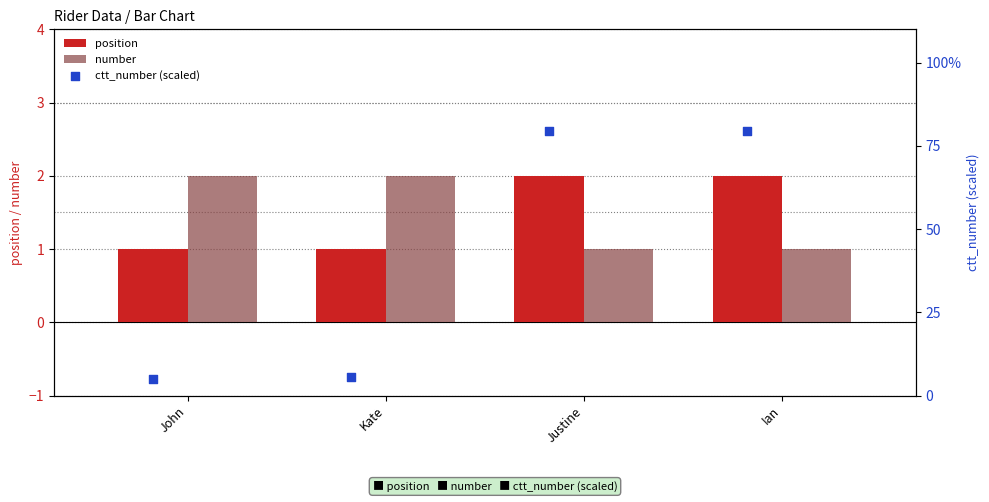

What is the total value across all series at John?

7.9